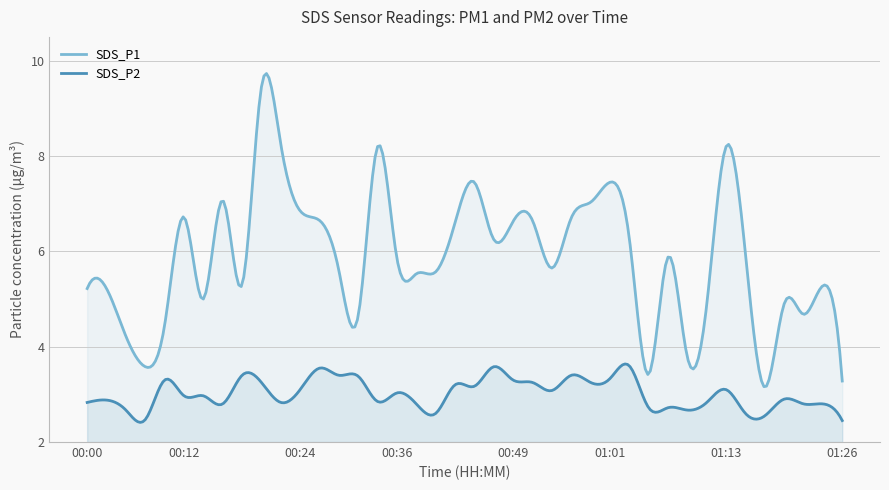

Which category has the lowest value across all series?

01:24